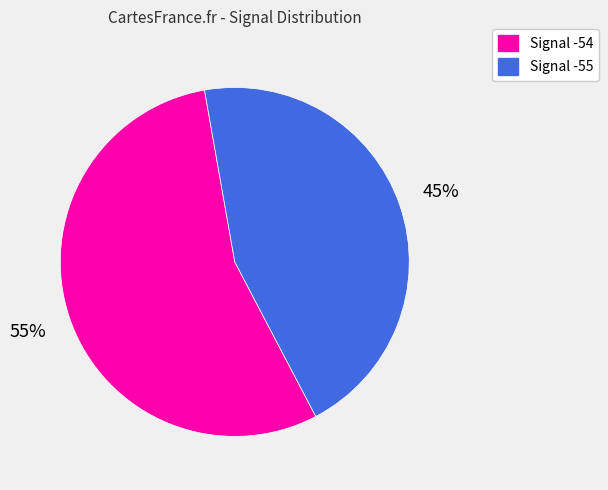

Is there any slice that represents more than half of the pie?

Yes